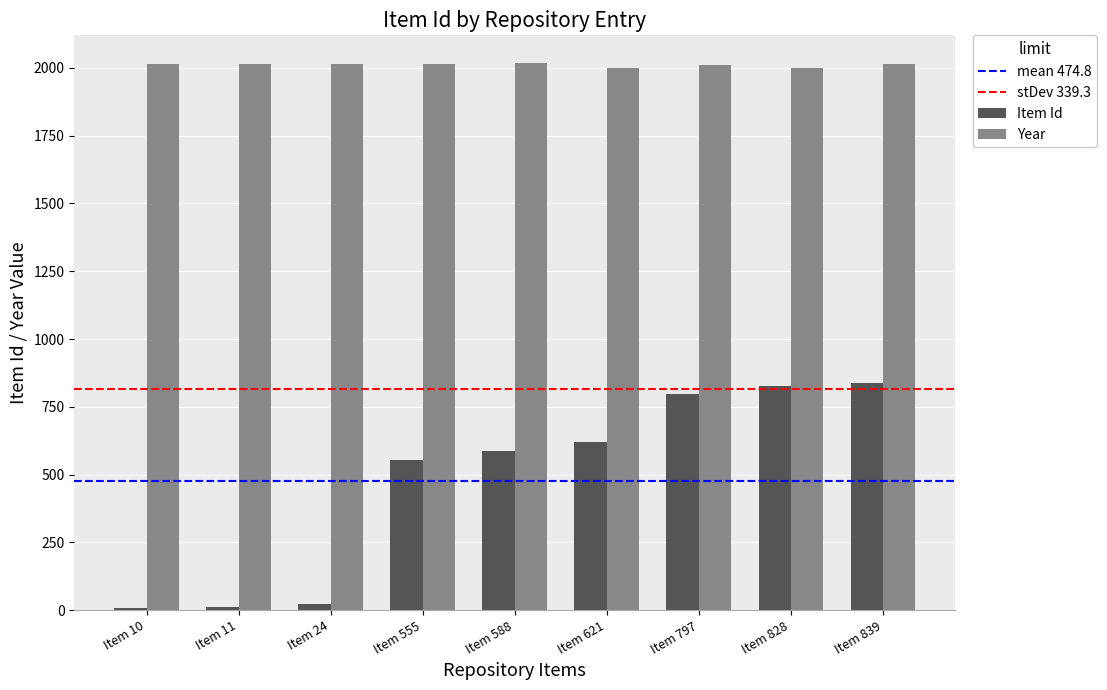

Read the Item Id value at Item 797.

797